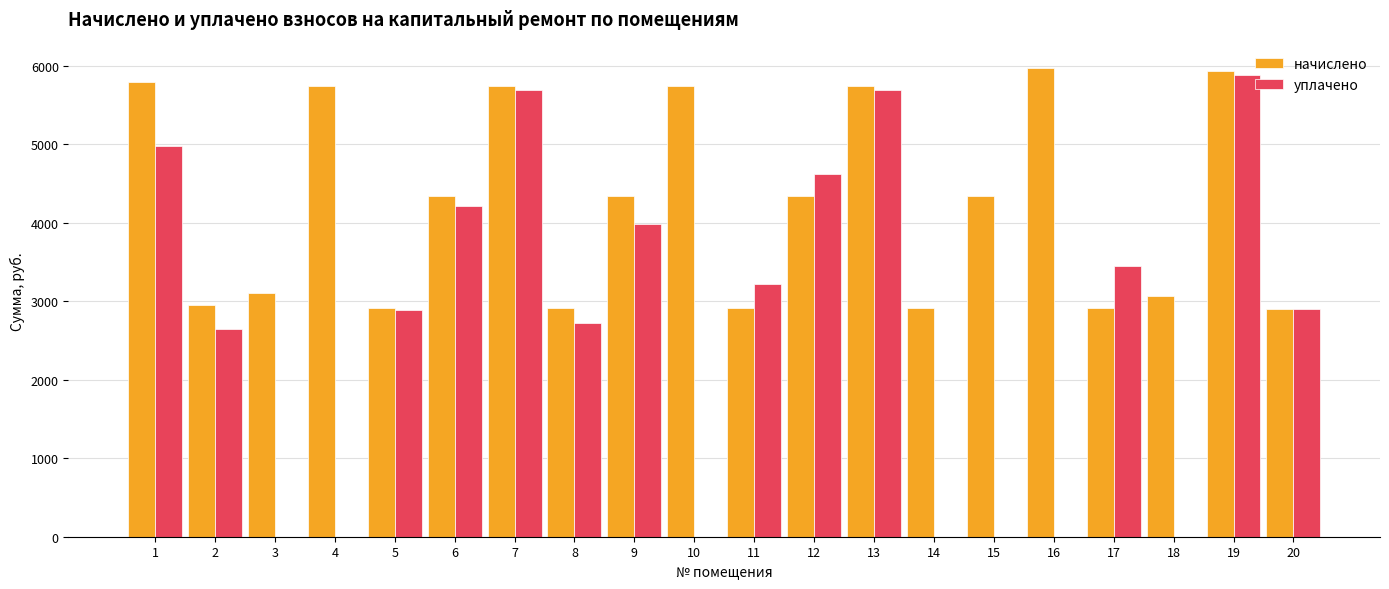

What is the average value of the начислено series?

4234.4